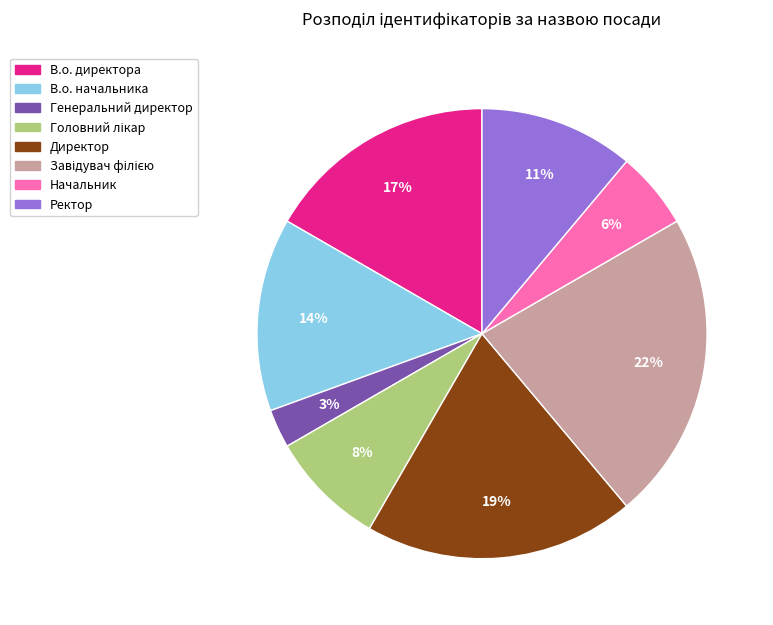

To the nearest percent, what is the difference between the Начальник and В.о. начальника slice percentages?

8%